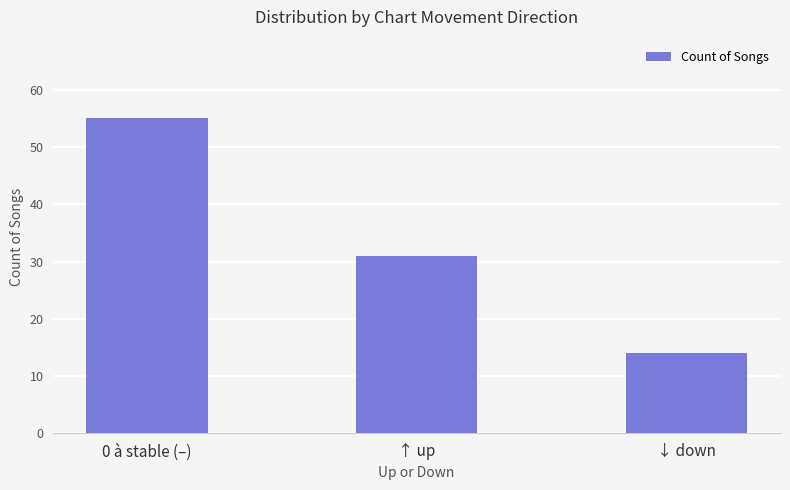

Rank the categories by value from lowest to highest.

↓ down, ↑ up, 0 à stable (–)